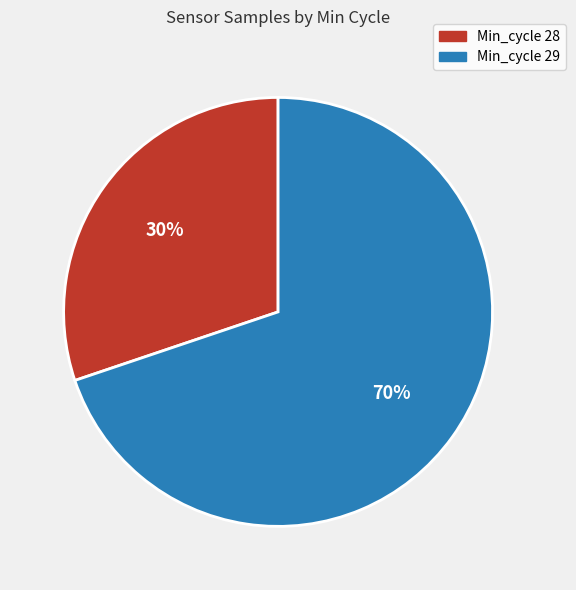

Is the sum of Min_cycle 28 and Min_cycle 29 greater than half?

Yes